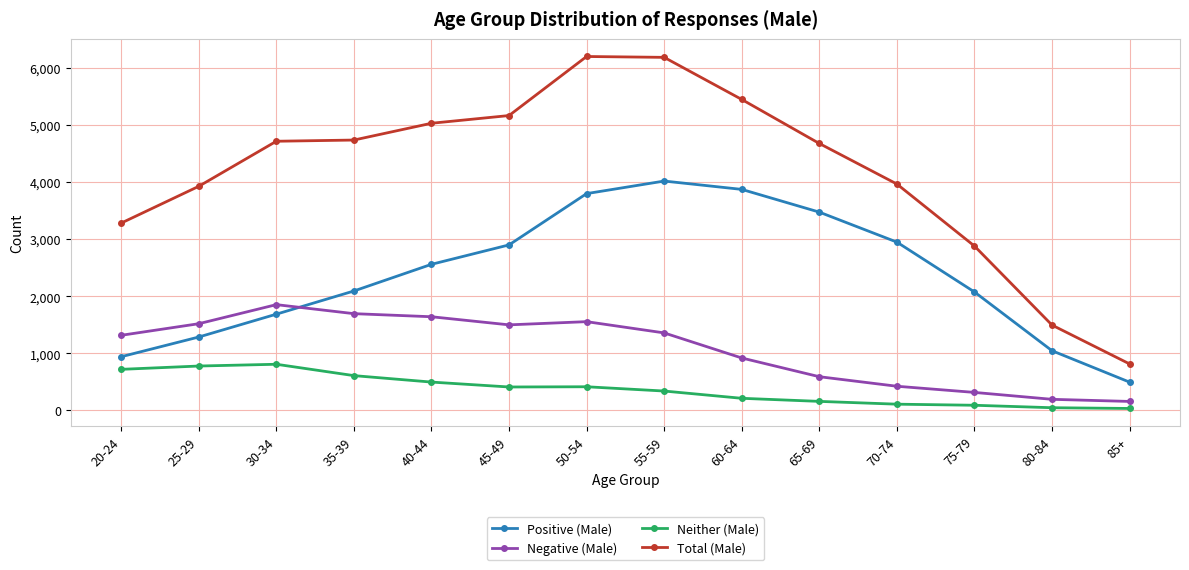

Is the value of Neither (Male) at 65-69 greater than the value of Positive (Male) at 75-79?

No